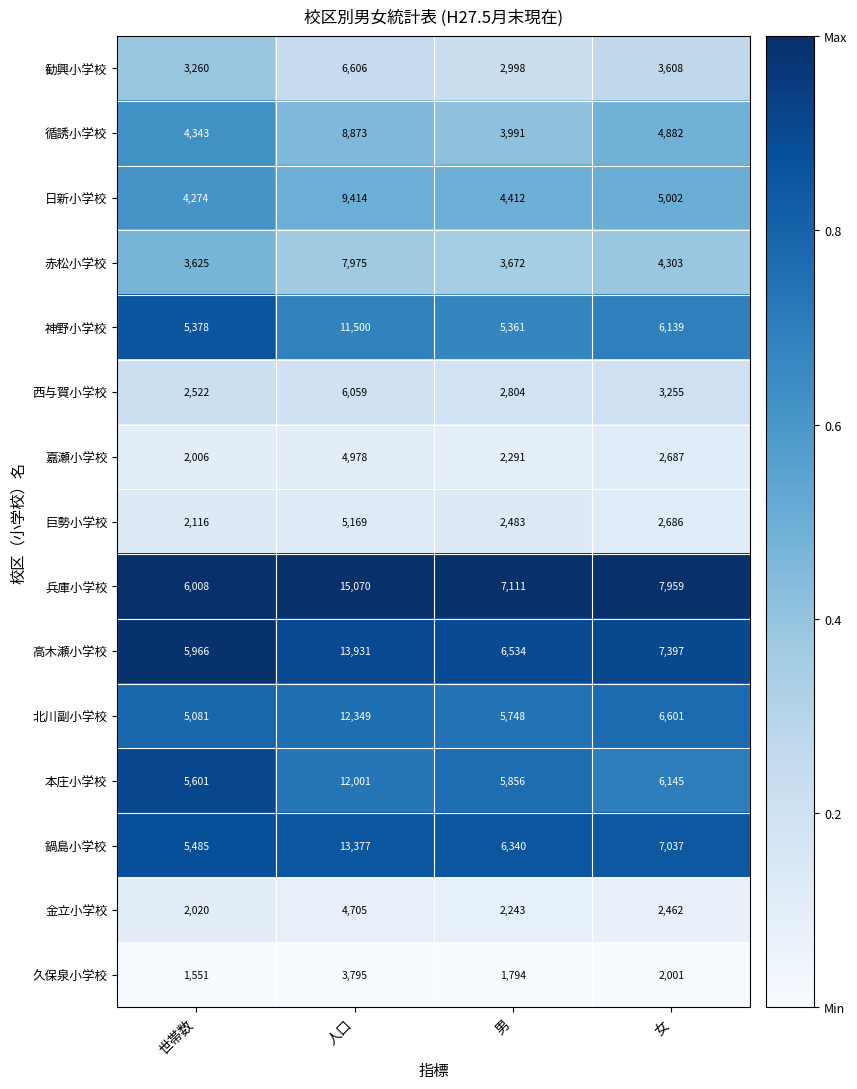

What is the difference between the highest and lowest values at 人口?

11275